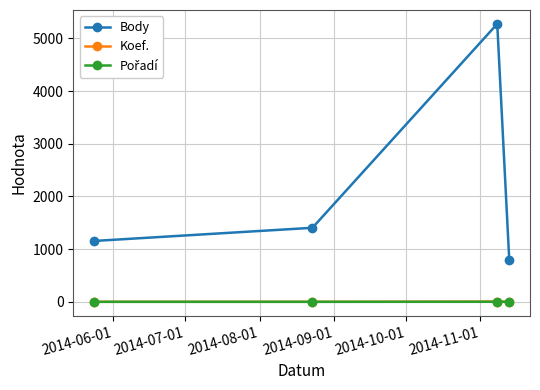

What is the greatest value displayed?

5275